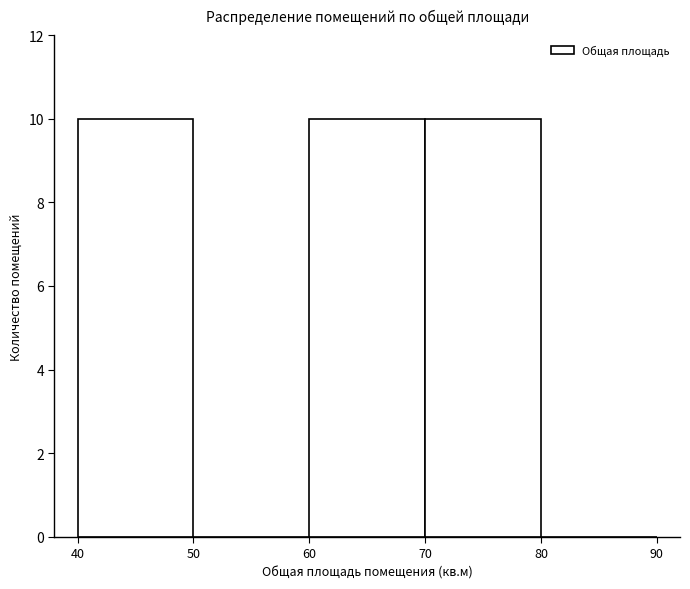

Reading left to right, list every bar in this chart as the range it spans on the x-axis followed by its height. The values are not printed on the chart, so give them approximately, as read against the axis.

40 to 50: 10
50 to 60: 0
60 to 70: 10
70 to 80: 10
80 to 90: 0